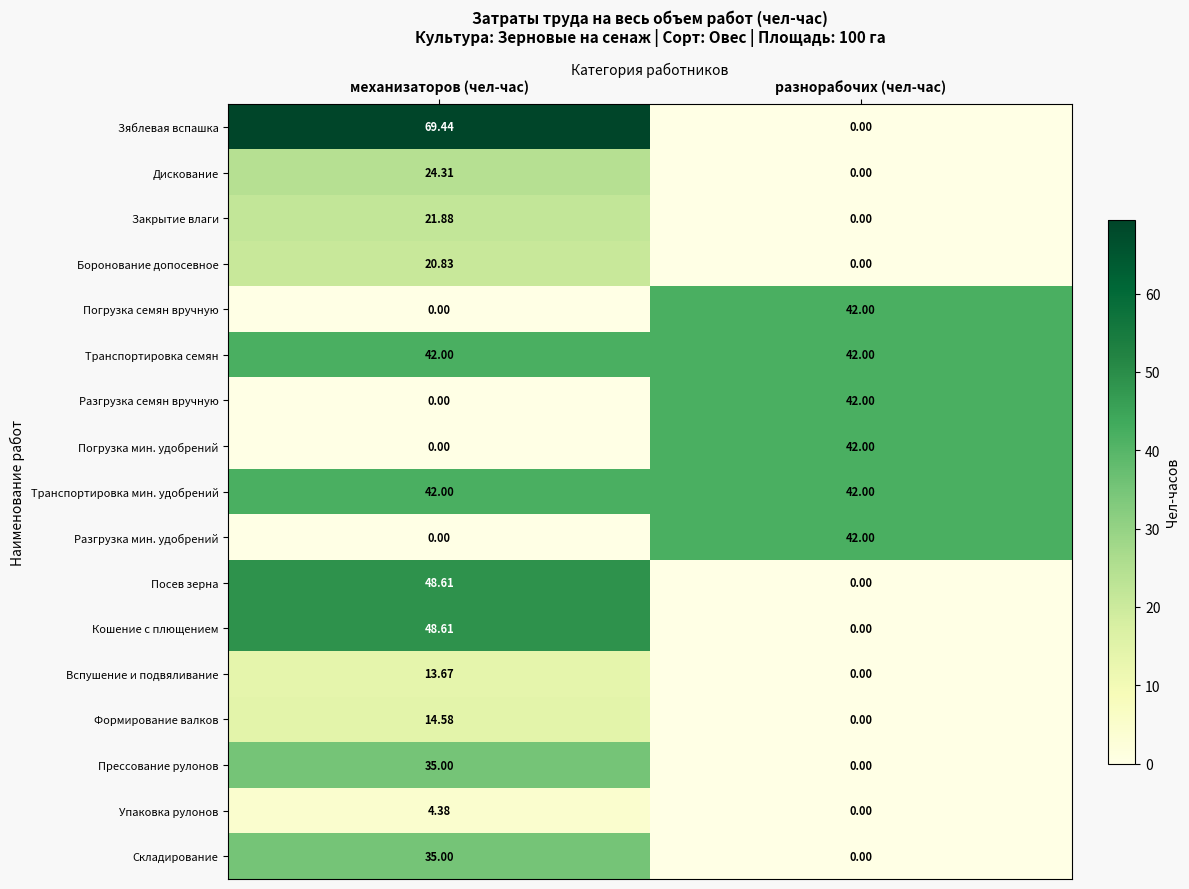

Where does the Упаковка рулонов series first go above 4?

механизаторов (чел-час)